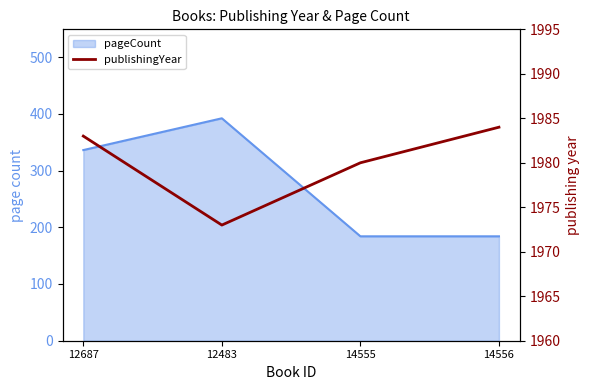

Which has a higher value, 14555 or 14556?

14556